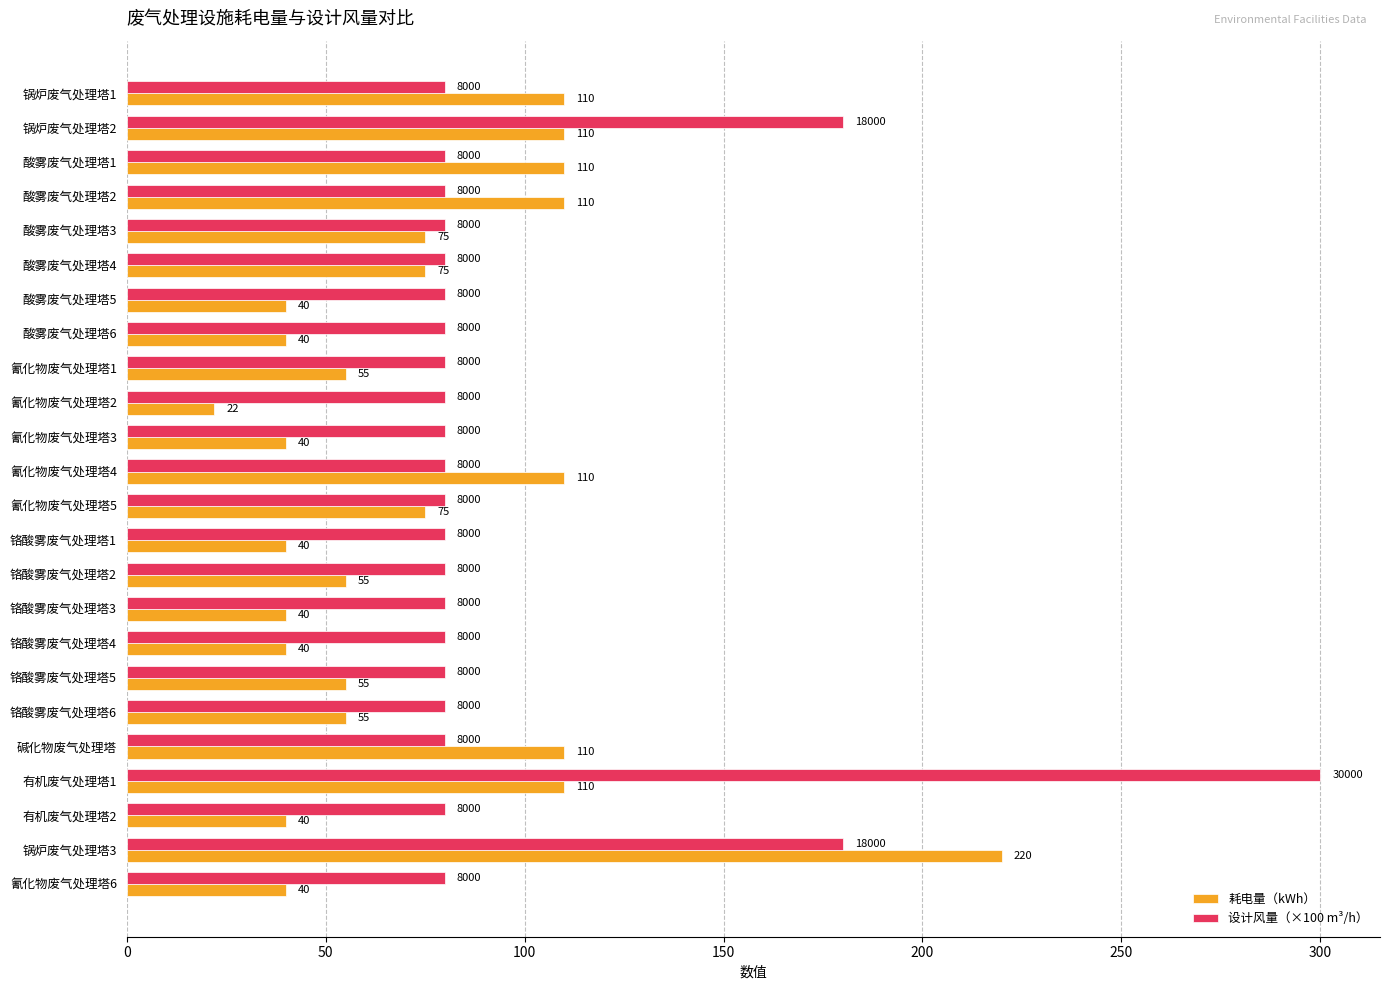

Is it true that 设计风量（×100 m³/h） equals 118 at 铬酸雾废气处理塔3?

False